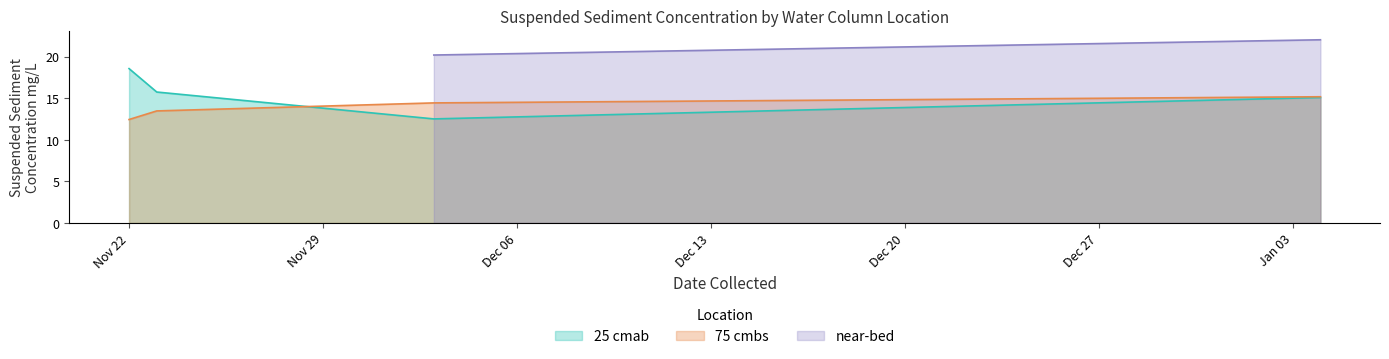

What is the highest value of the 25 cmab series?

18.6